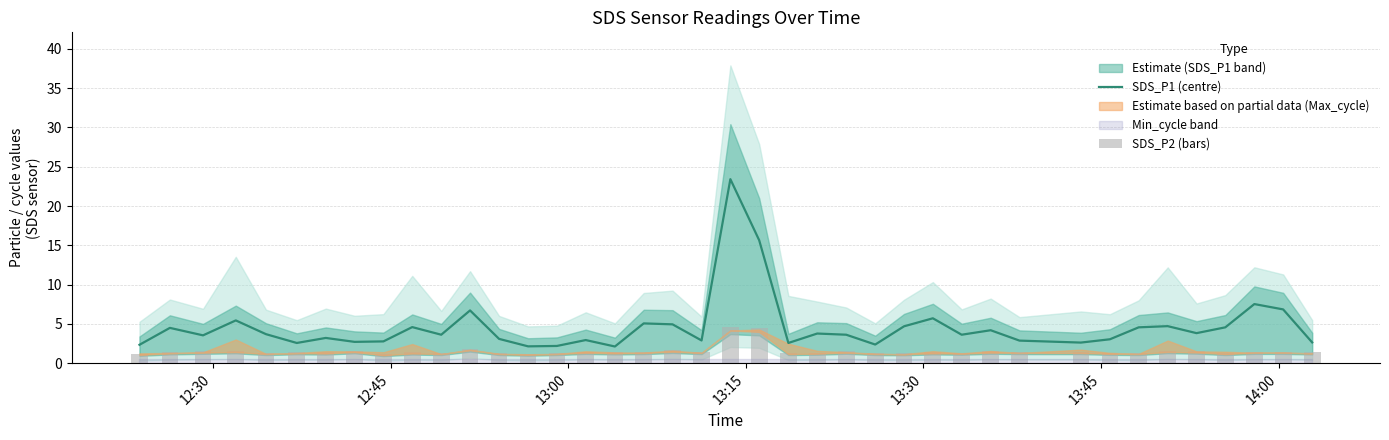

Reading left to right, transcribe all the data shown in this chart.

SDS_P1 (centre): 2.4	4.5	3.5	5.5	3.7	2.6	3.2	2.7	2.8	4.6	3.6	6.7	3.1	2.1	2.2	3.0	2.1	5.1	5.0	2.9	23.4	15.7	2.6	3.8	3.6	2.4	4.7	5.7	3.6	4.2	2.9	2.6	3.0	4.6	4.7	3.8	4.6	7.5	6.8	2.6
SDS_P2 (bars): 1.2	1.4	1.5	1.6	1.3	1.4	1.4	1.6	1.1	1.4	1.3	1.9	1.3	1.2	1.3	1.5	1.4	1.4	1.6	1.4	4.6	4.4	1.3	1.4	1.5	1.3	1.3	1.4	1.4	1.5	1.4	1.4	1.3	1.3	1.6	1.5	1.3	1.5	1.5	1.4